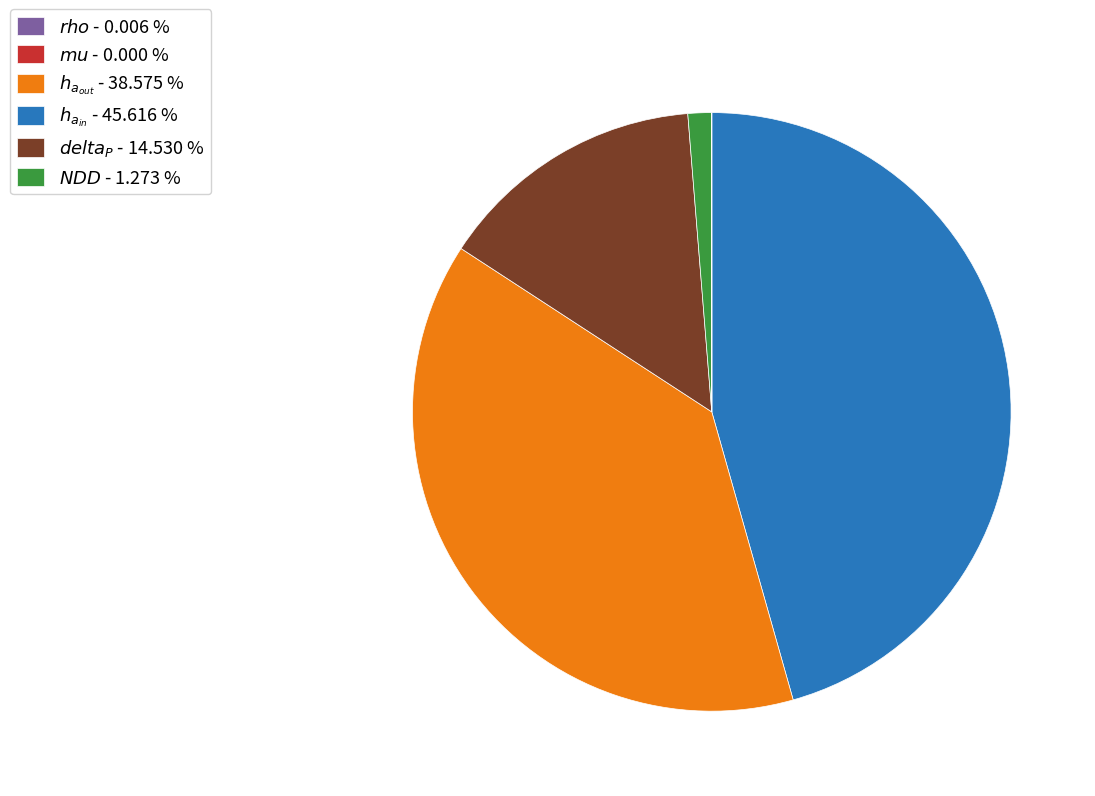

Is there any slice that represents more than half of the pie?

No